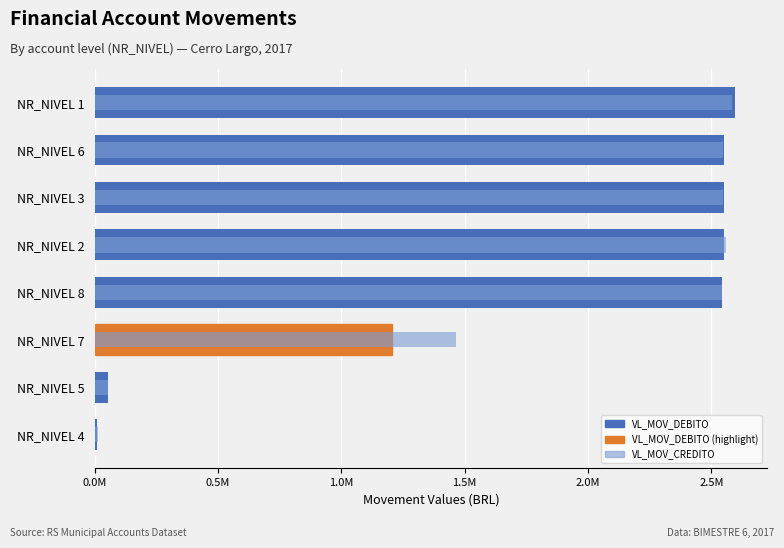

Does the chart contain any negative values?

No